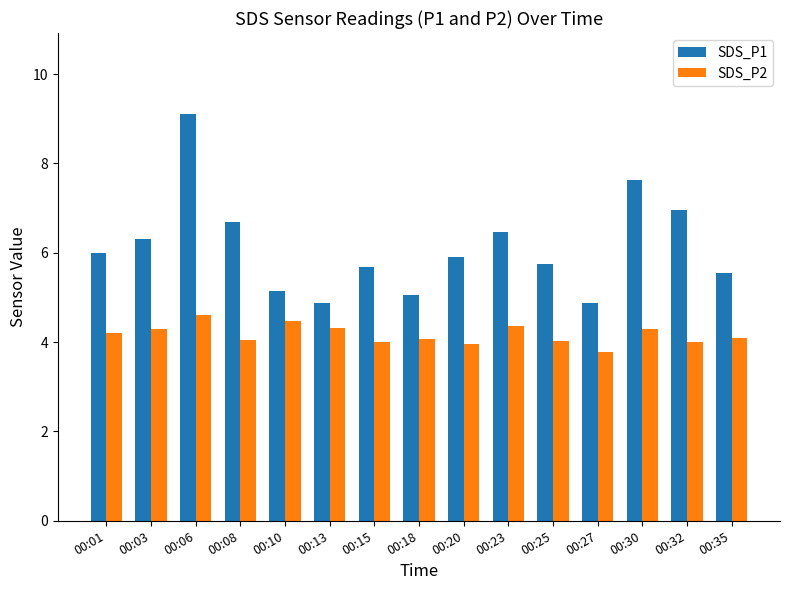

What value does the SDS_P2 series have at 00:27?

3.8